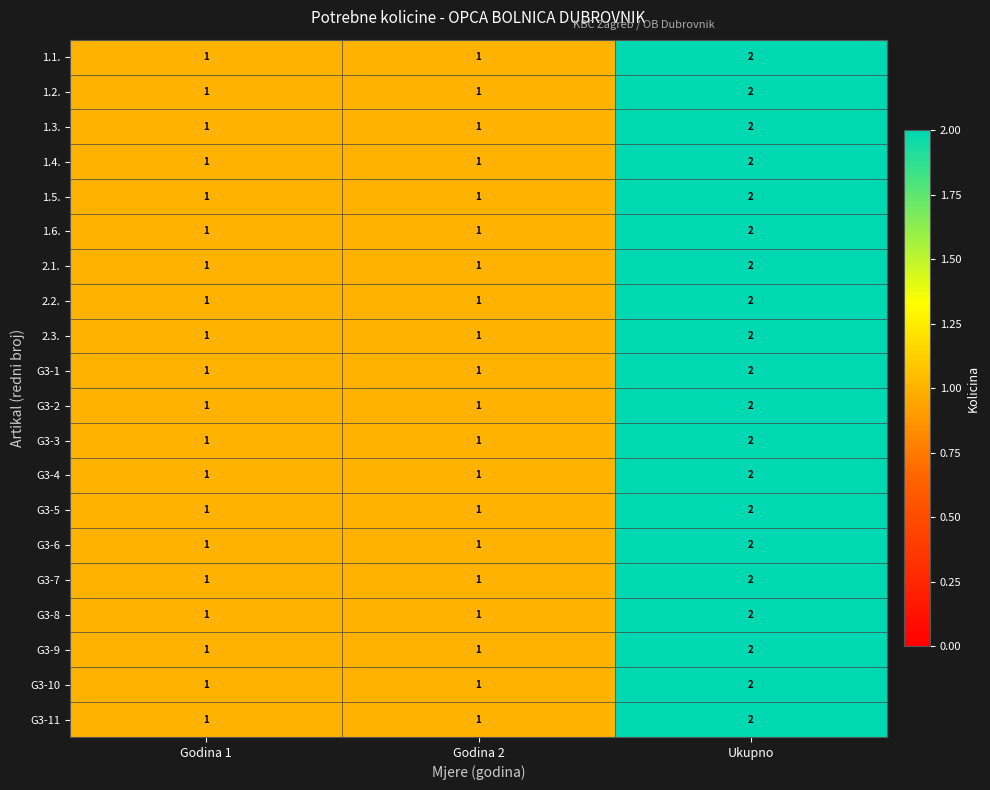

Is it true that 2.2. equals 2 at Ukupno?

True